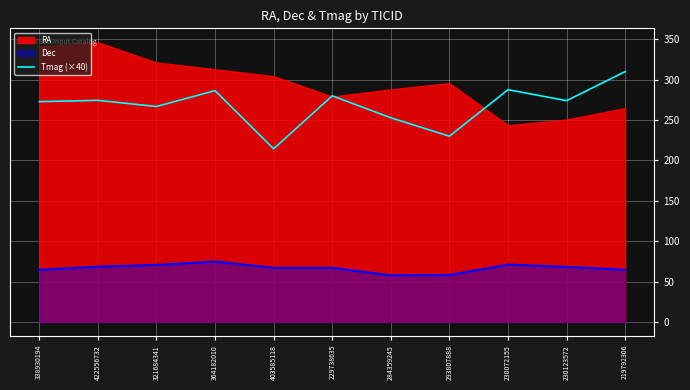

At which label does the data first exceed 274?

422556732